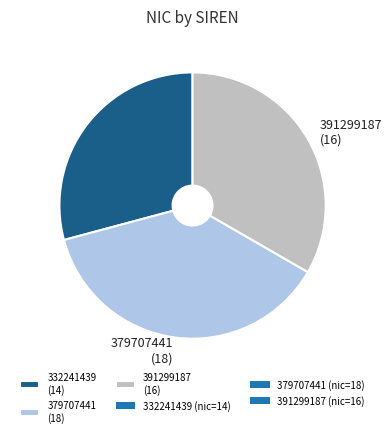

Which has a higher value, 332241439 (14) or 391299187 (16)?

391299187 (16)